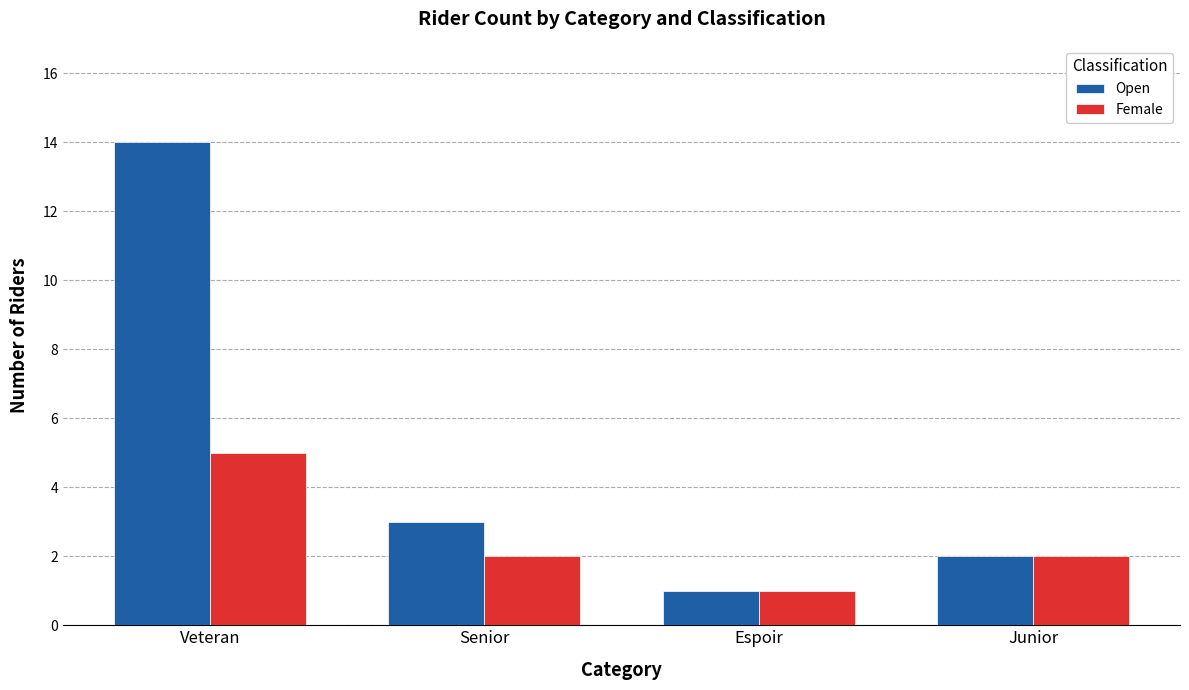

How many groups of bars are there?

4